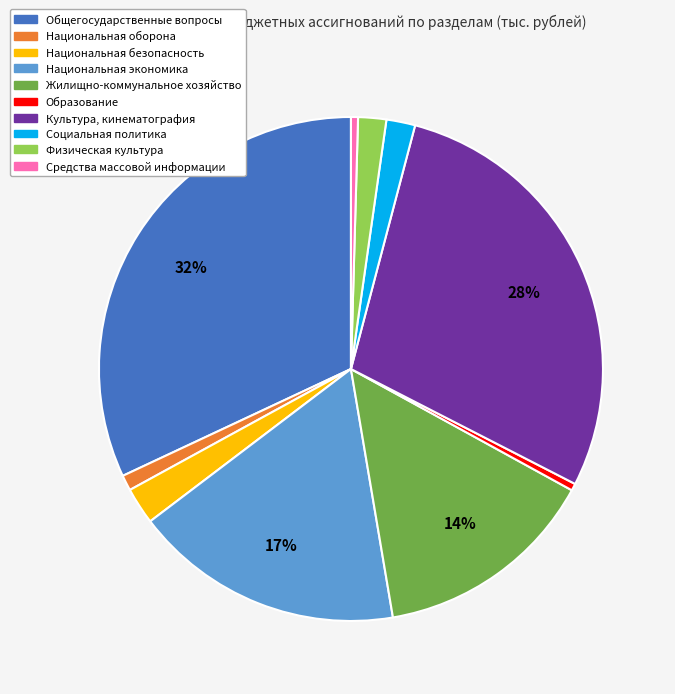

True or false: Национальная безопасность accounts for 2% of the total.

True